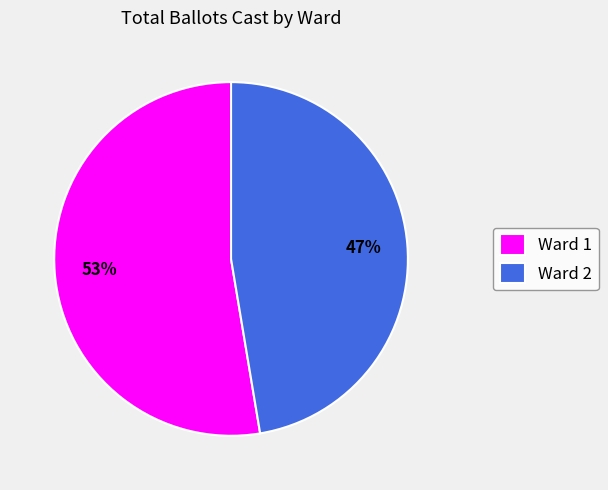

Which has a higher value, Ward 2 or Ward 1?

Ward 1